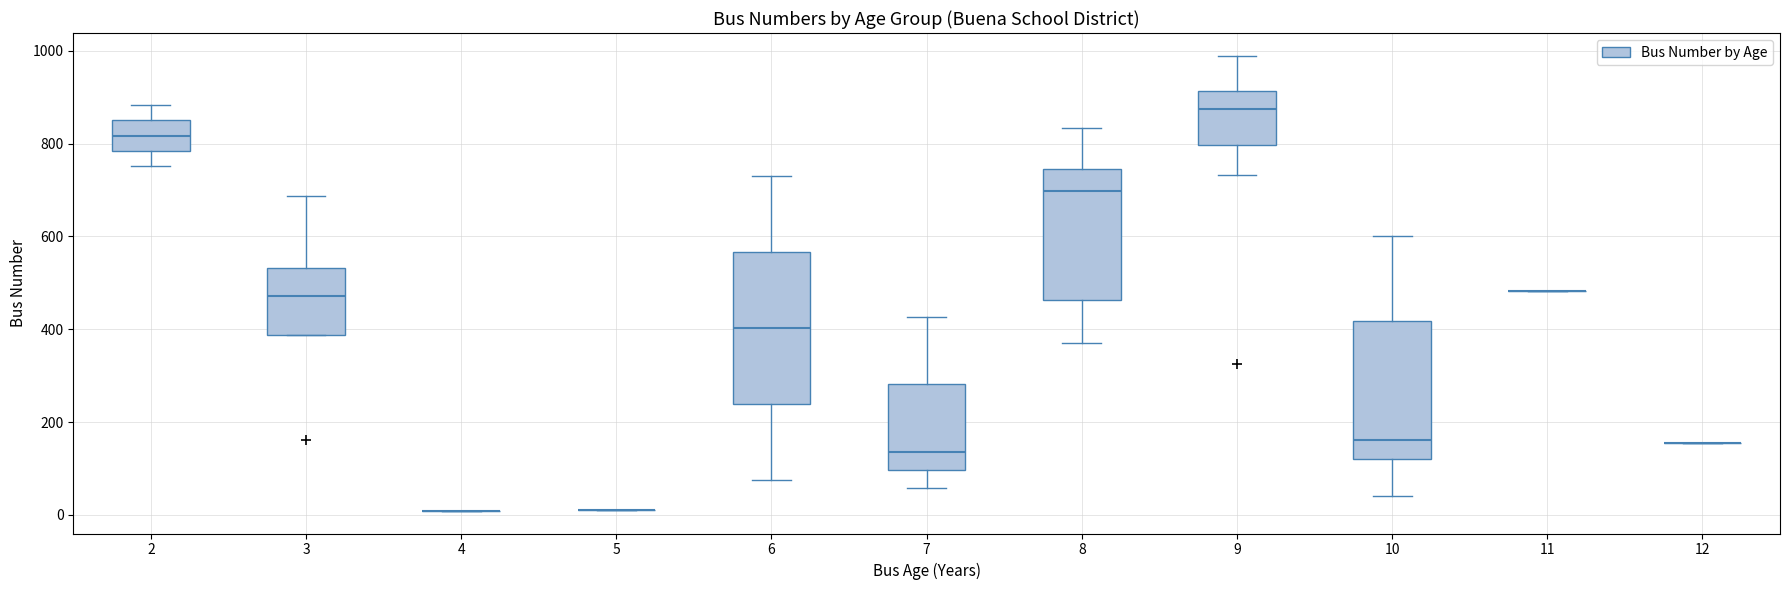

Reading left to right, read every box against the y-axis: the position of its median line, the range the box covers, and the ends of its whiskers. The values are not printed on the chart, so give them approximately, as read against the axis.

2: median 820, box 780 to 860, whiskers 760 to 880
3: median 480, box 380 to 540, whiskers 380 to 680
4: box collapsed to a line at 0, whiskers 0 to 0
5: box collapsed to a line at 20, whiskers 20 to 20
6: median 400, box 240 to 560, whiskers 80 to 740
7: median 140, box 100 to 280, whiskers 60 to 420
8: median 700, box 460 to 740, whiskers 380 to 840
9: median 880, box 800 to 920, whiskers 740 to 980
10: median 160, box 120 to 420, whiskers 40 to 600
11: box collapsed to a line at 480, whiskers 480 to 480
12: box collapsed to a line at 160, whiskers 160 to 160